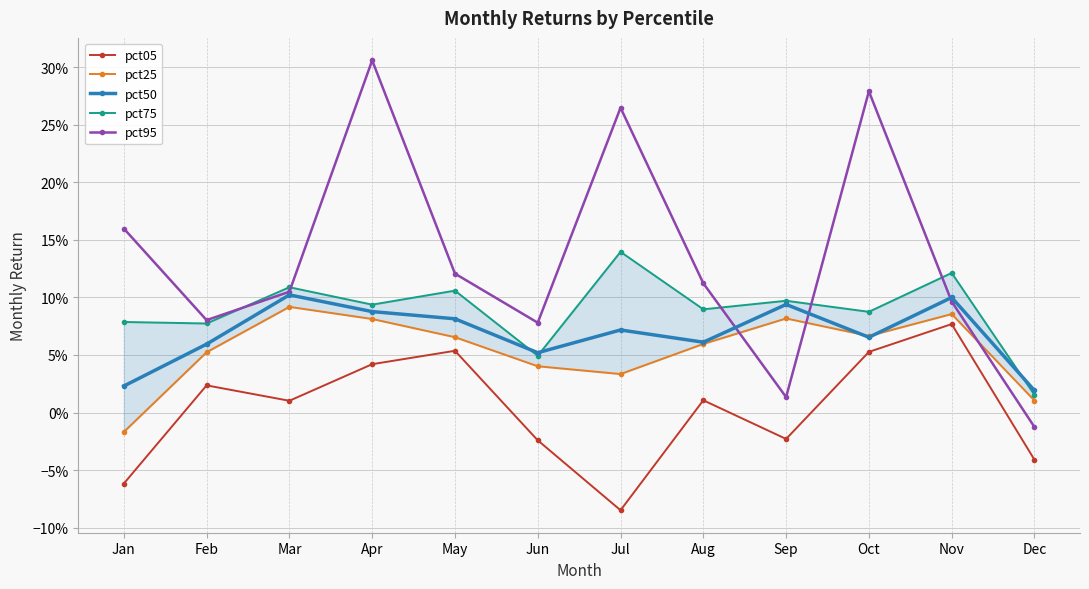

Reading right to left, what are all the values shown in this chart?

pct05: -0.0	0.1	0.1	-0.0	0.0	-0.1	-0.0	0.1	0.0	0.0	0.0	-0.1
pct25: 0.0	0.1	0.1	0.1	0.1	0.0	0.0	0.1	0.1	0.1	0.1	-0.0
pct50: 0.0	0.1	0.1	0.1	0.1	0.1	0.1	0.1	0.1	0.1	0.1	0.0
pct75: 0.0	0.1	0.1	0.1	0.1	0.1	0.0	0.1	0.1	0.1	0.1	0.1
pct95: -0.0	0.1	0.3	0.0	0.1	0.3	0.1	0.1	0.3	0.1	0.1	0.2